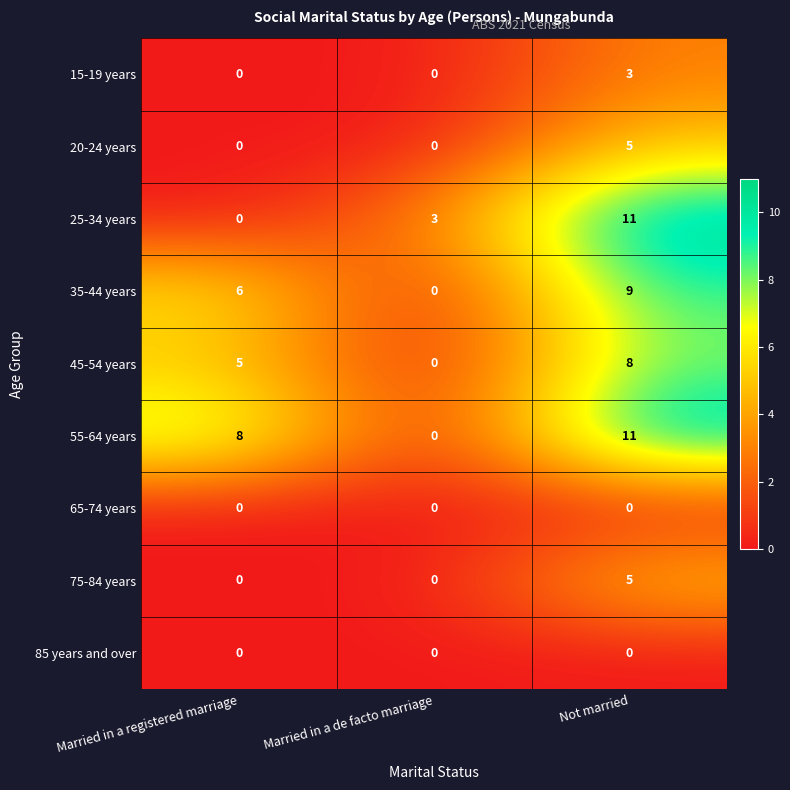

The 25-34 years series shows 0 at Married in a registered marriage. True or false?

True